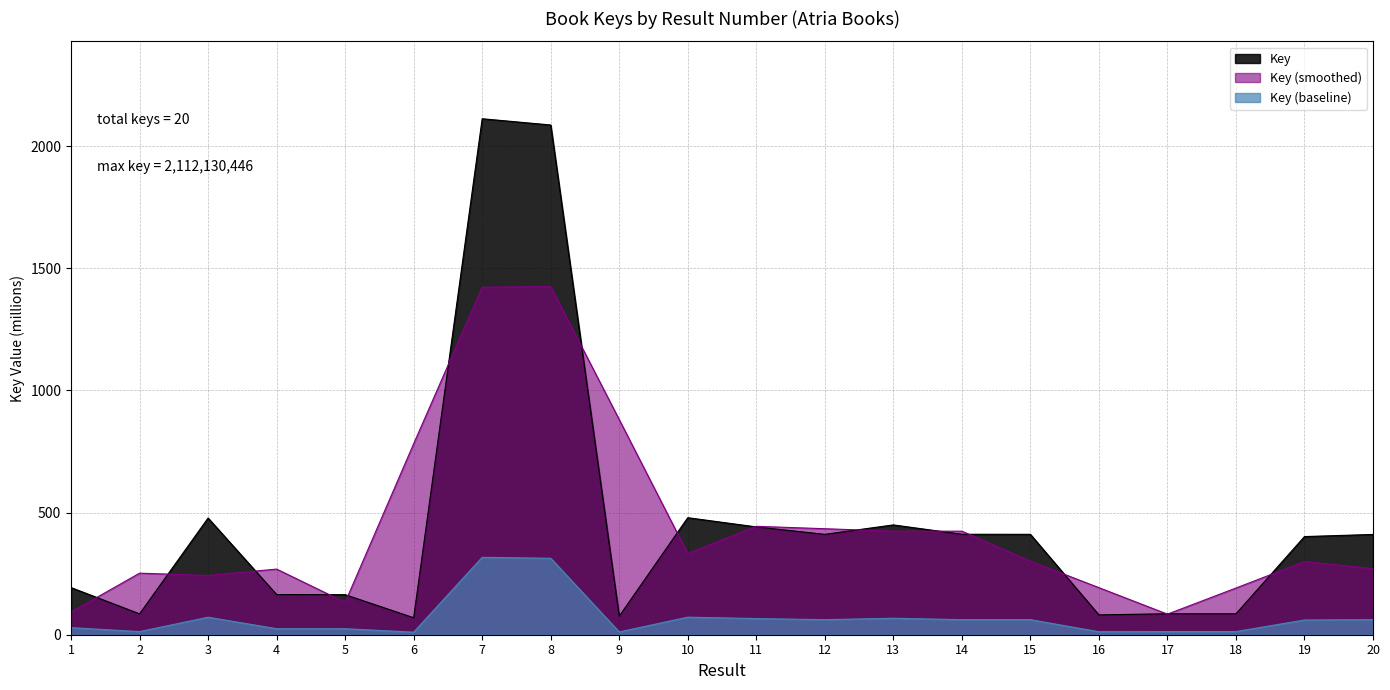

How many lines are shown in the chart?

3